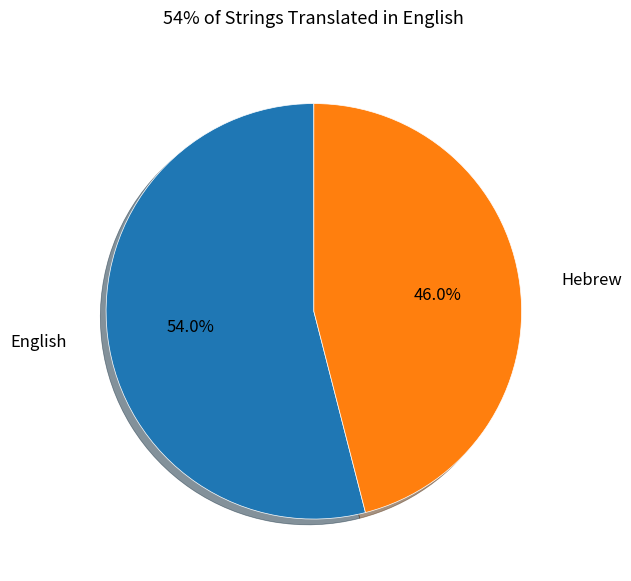

Approximately how many times larger is the value at English compared to Hebrew?

1.2